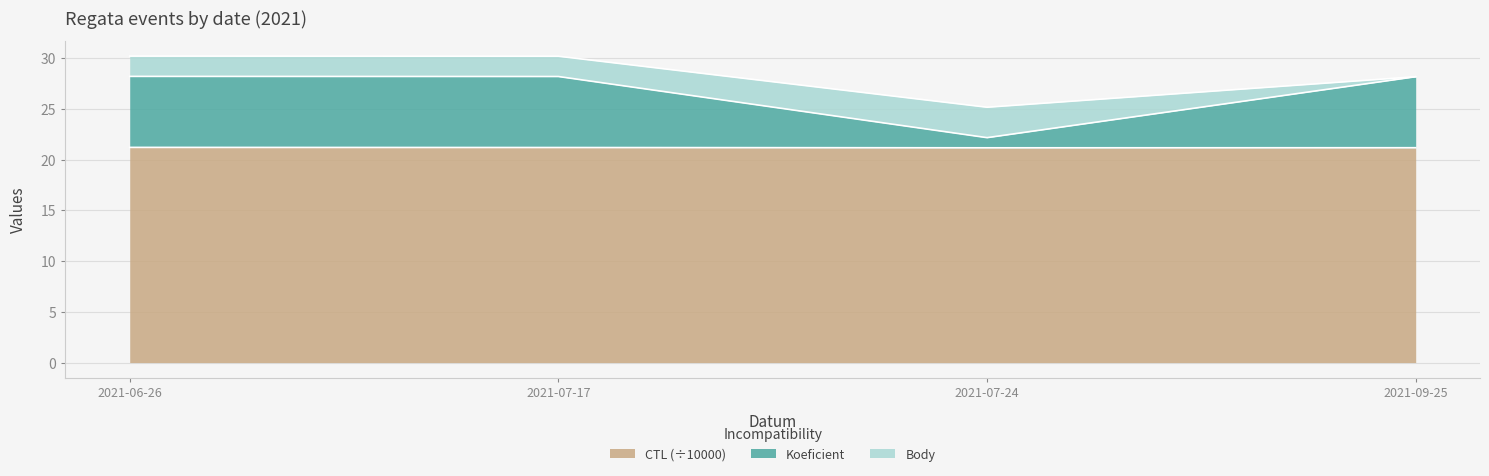

Which series has the largest range (max minus min)?

Koeficient